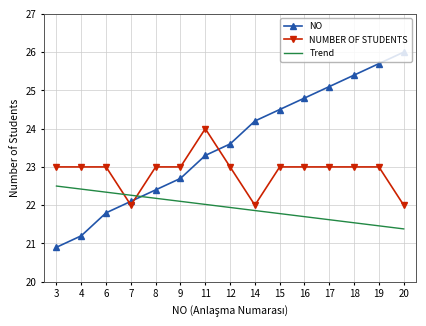

What is the difference between the highest and lowest values at 19?

4.2